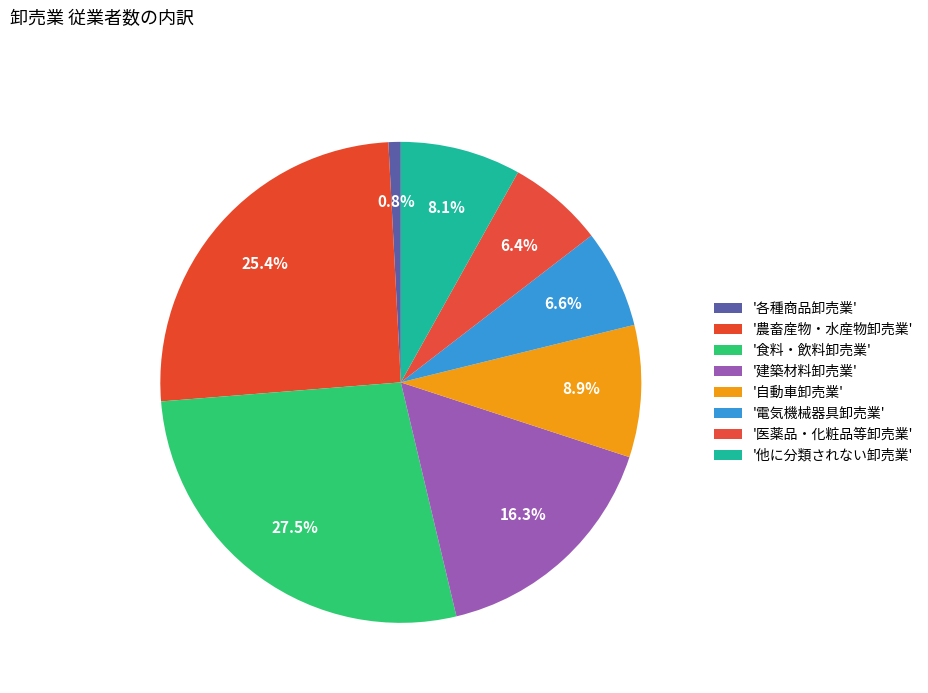

How many segments does this pie chart have?

8